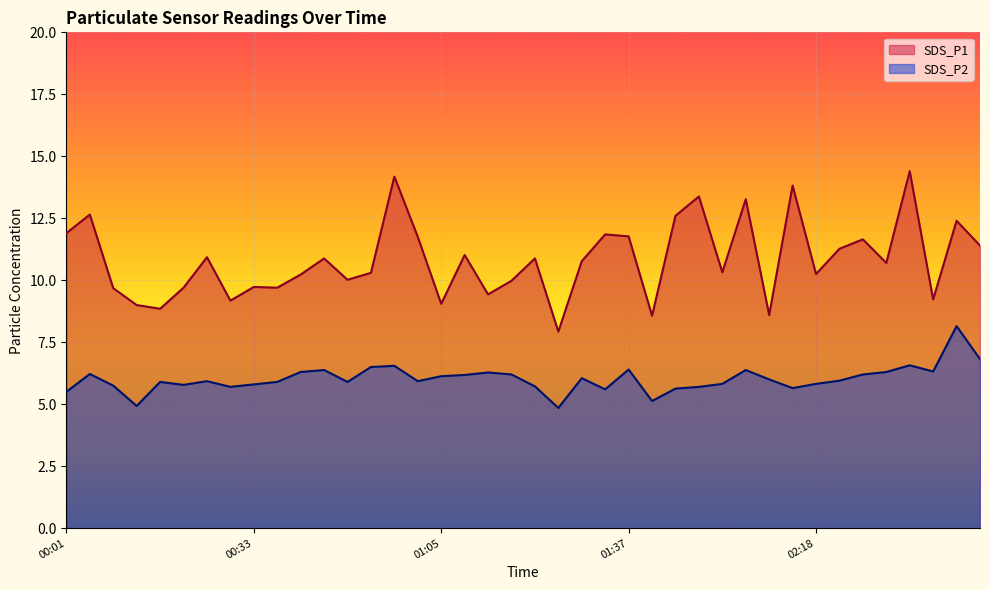

Which series has the widest spread of values?

SDS_P1